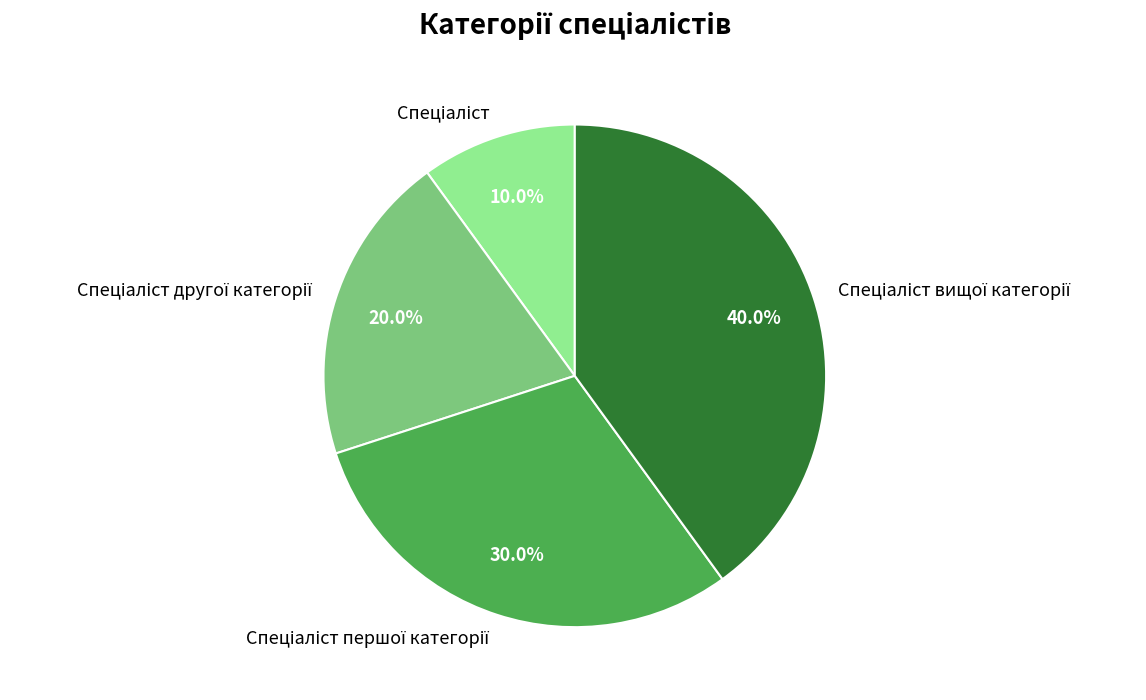

To the nearest percent, what is the difference between the largest and smallest slice percentages?

30%